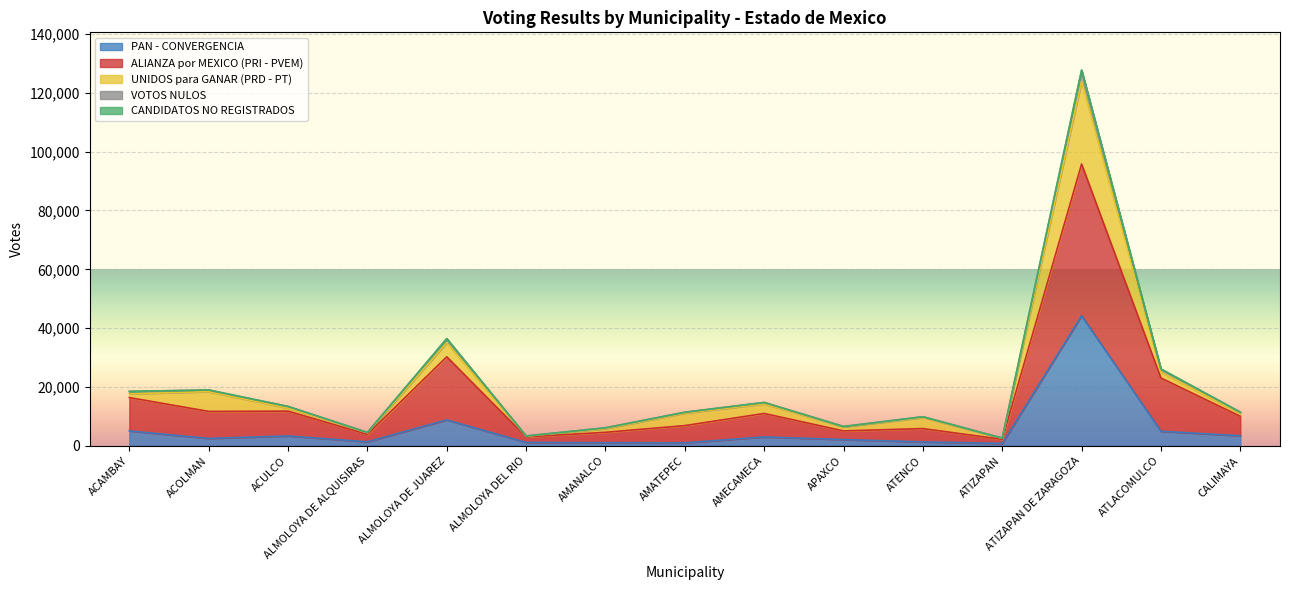

Between ACOLMAN and ALMOLOYA DE JUAREZ, which series saw the biggest shift?

ALIANZA por MEXICO (PRI - PVEM)